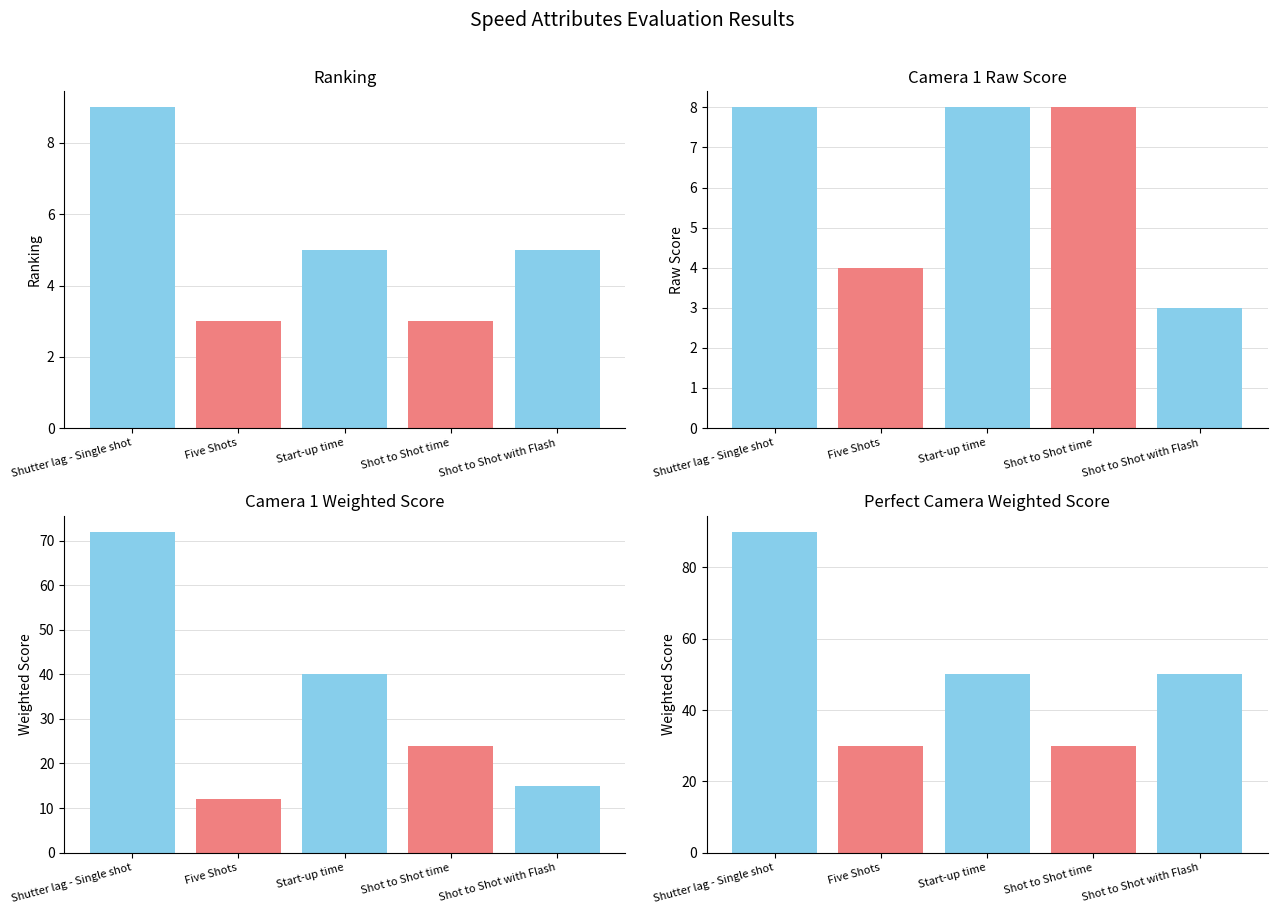

What are all the series names shown in the legend?

Ranking, Camera 1 Raw, Camera 1 Weighted, Perfect Camera Weighted